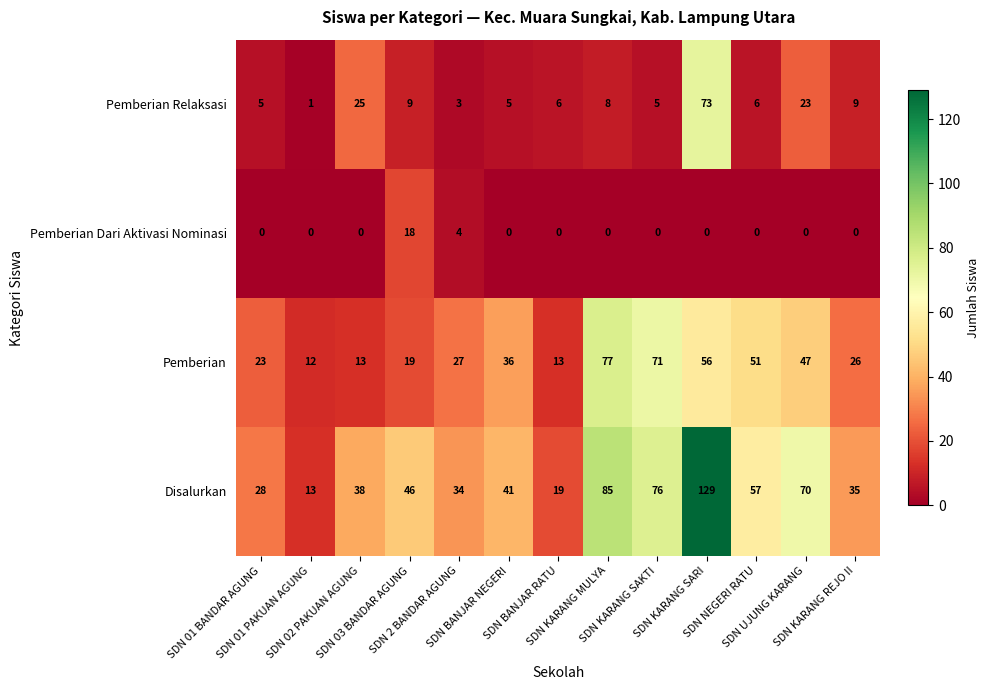

Which series has the largest range (max minus min)?

Disalurkan